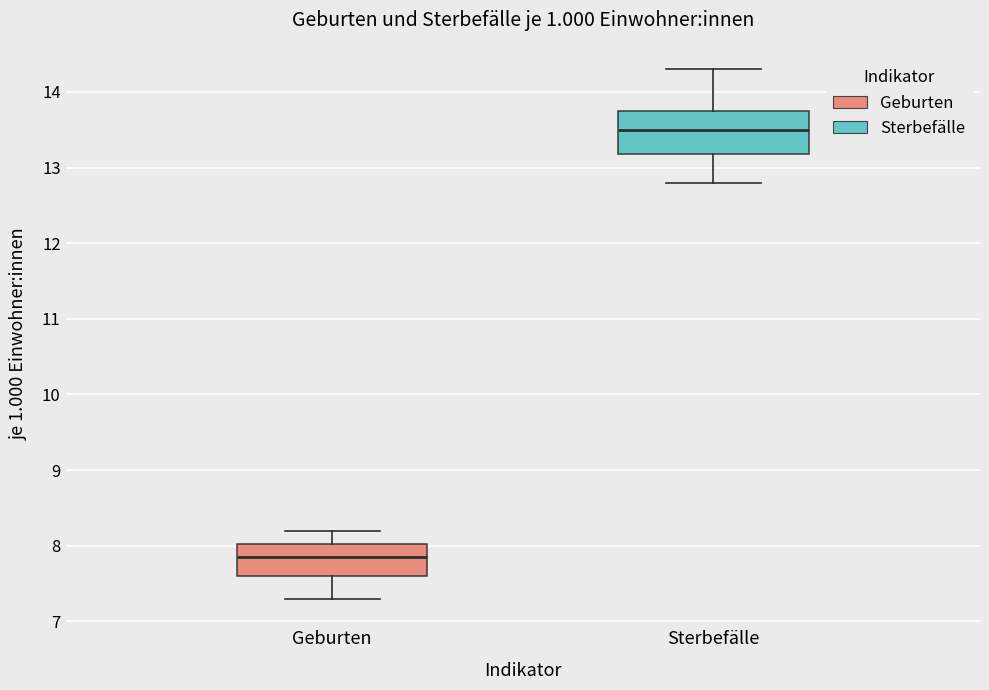

Which box is the tallest, from its lower edge to its upper edge?

Sterbefälle